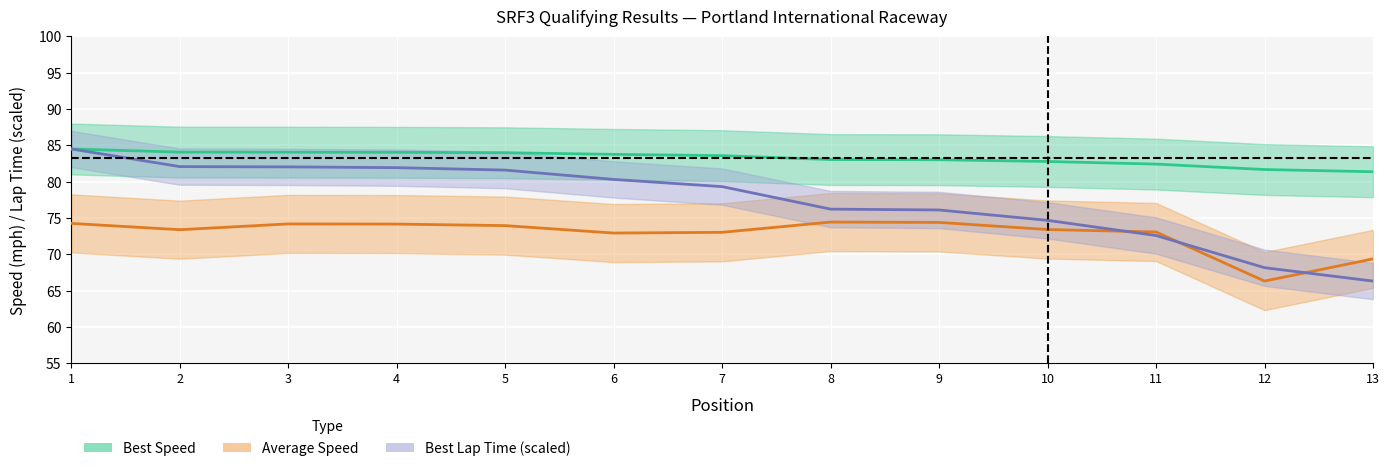

What is the difference between the maximum and second lowest values in the Best Lap time series?

16.3